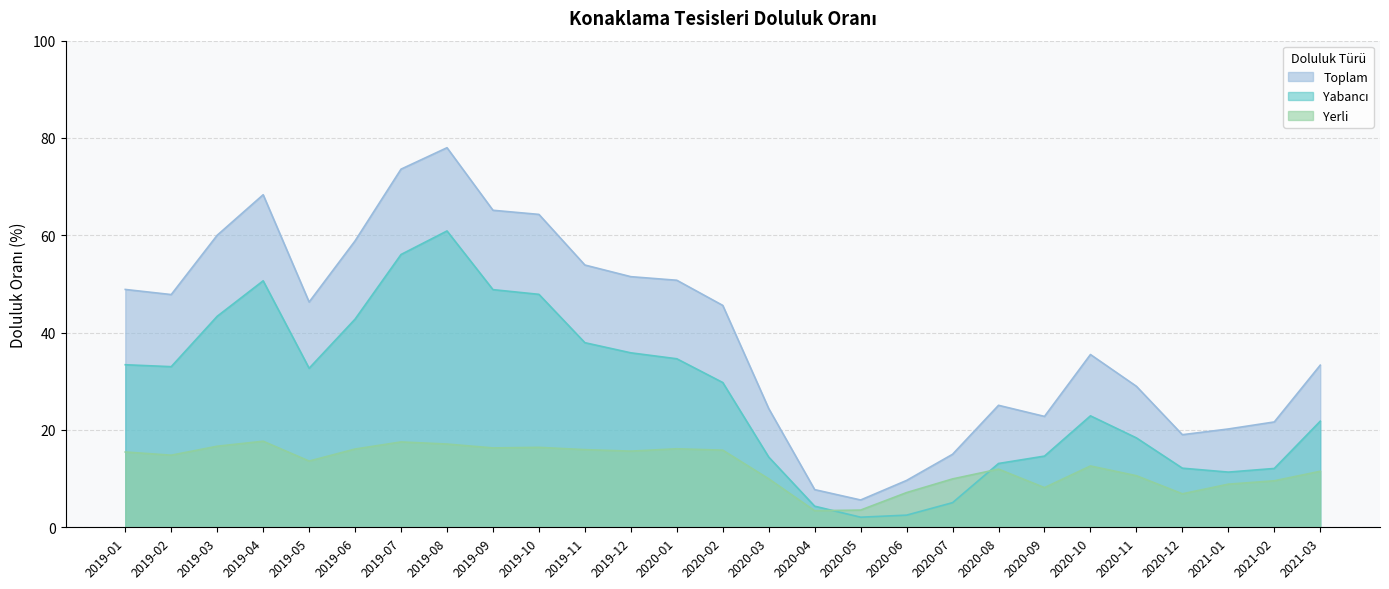

List the series in order of their overall mean, highest first.

Toplam, Yabancı, Yerli